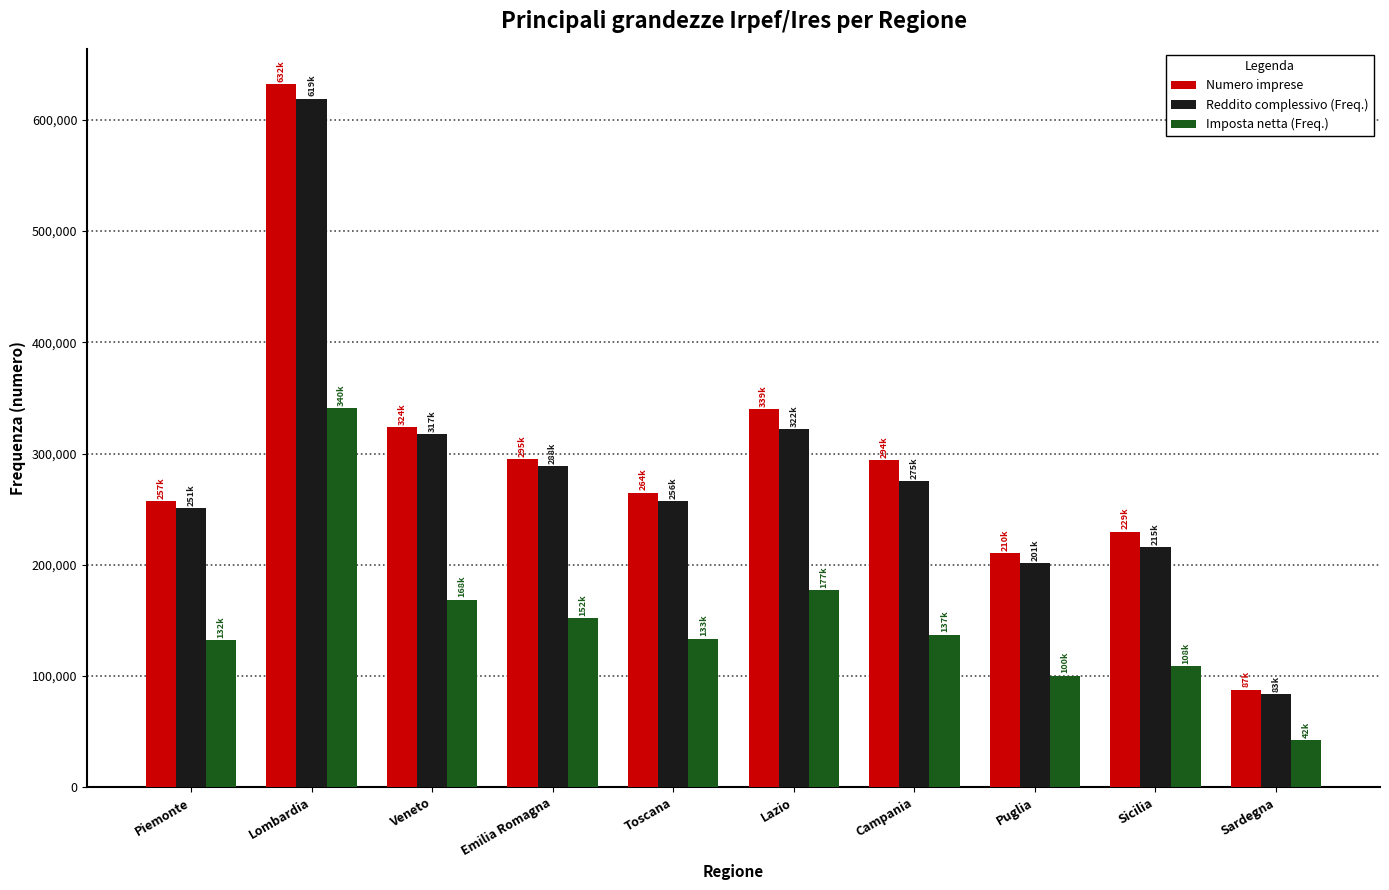

What is the sum of all Imposta netta (Freq.) values?

1493789